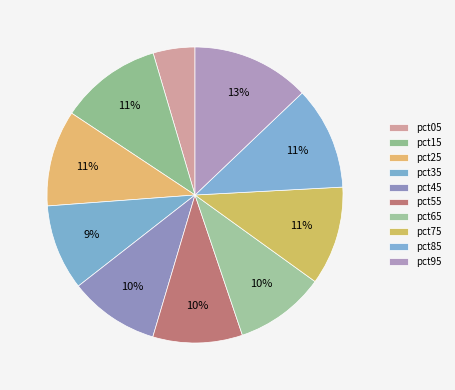

How many slices are in this pie chart?

10